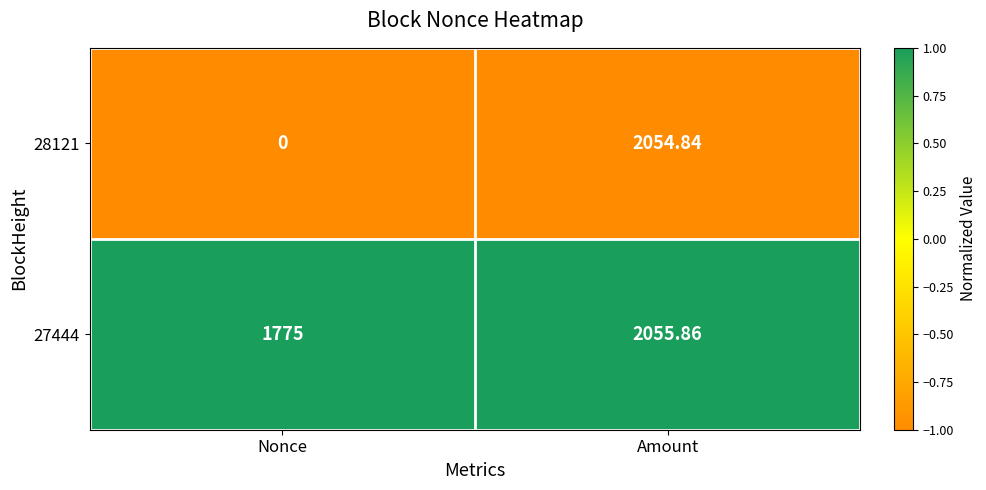

List the series in order of their peak value, highest first.

27444, 28121